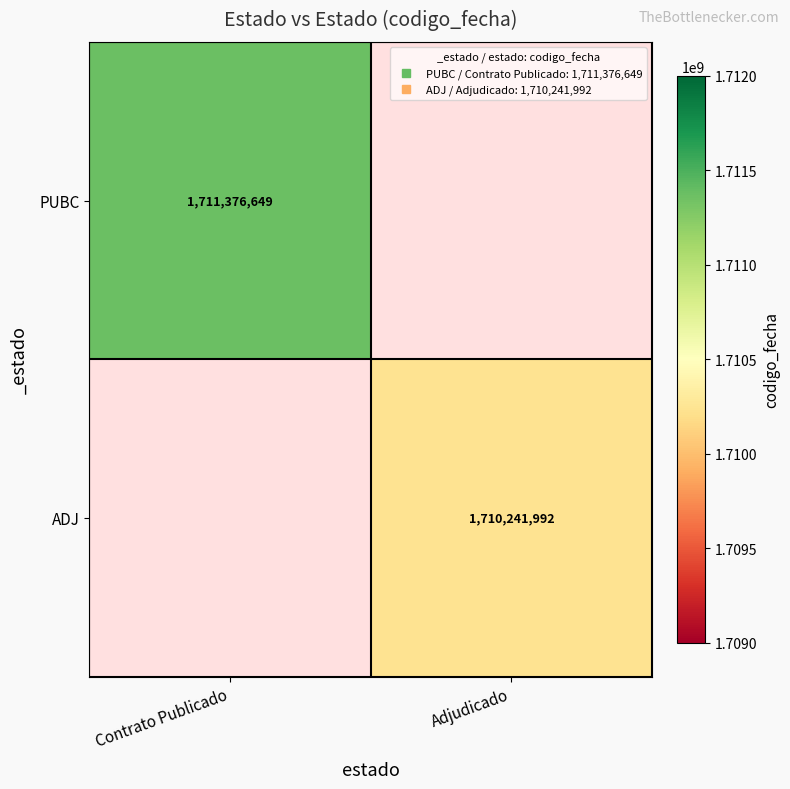

The PUBC series shows 2257229060.3 at Contrato Publicado. True or false?

False